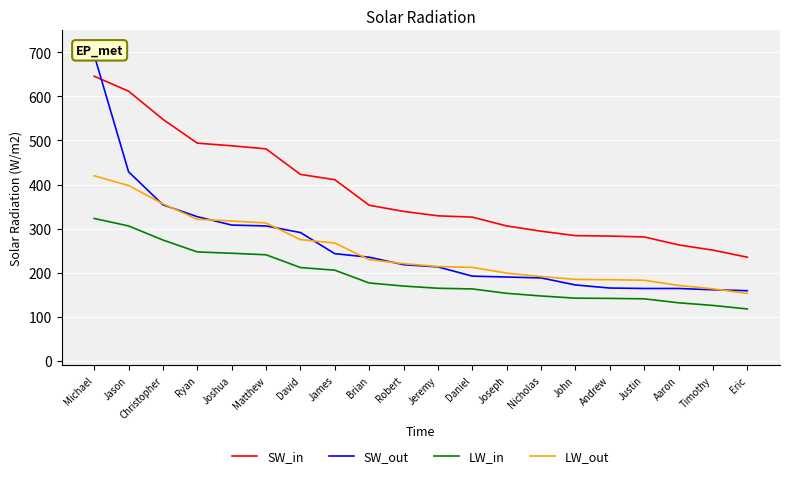

What is the smallest value displayed?

117.5